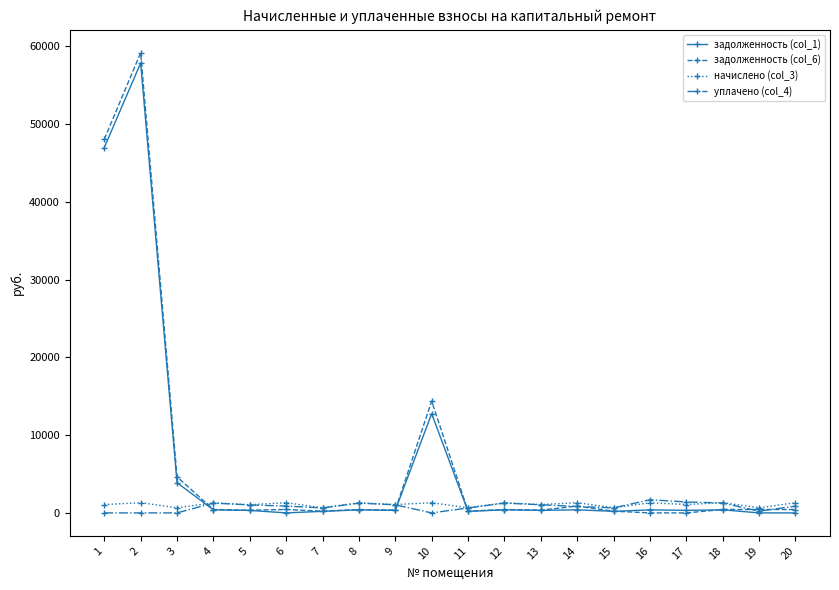

What is the difference between the maximum and minimum values in the задолженность (col_1) series?

57822.2